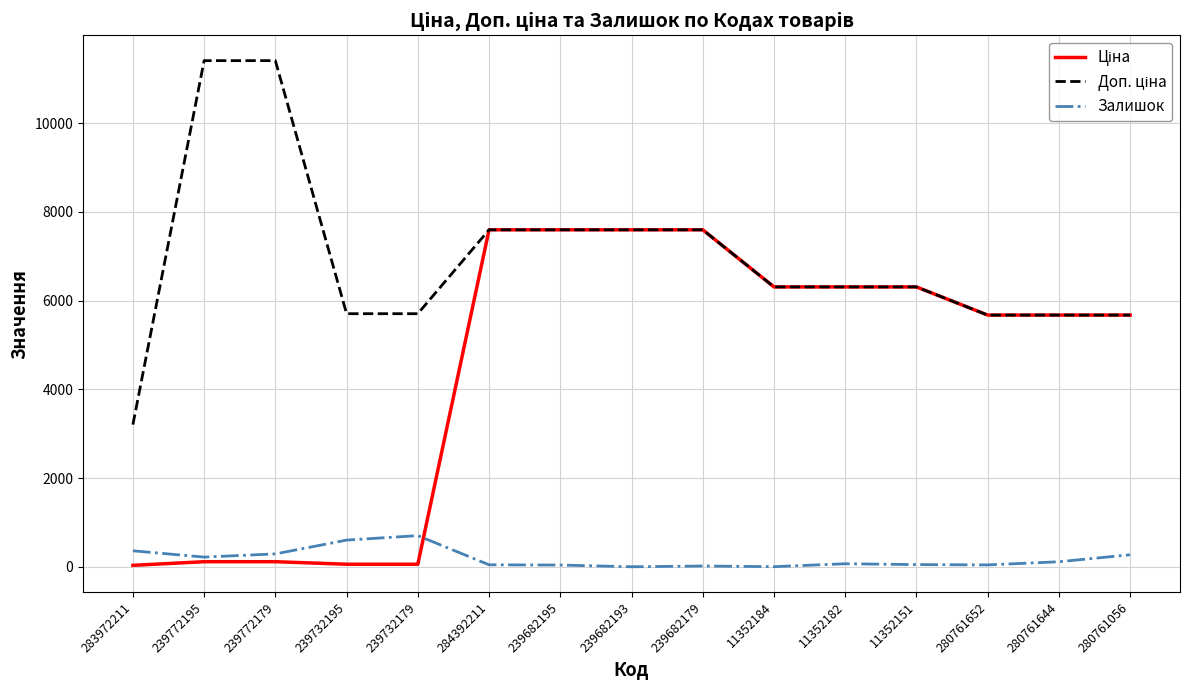

What is the sum of all Залишок values?

2815.0